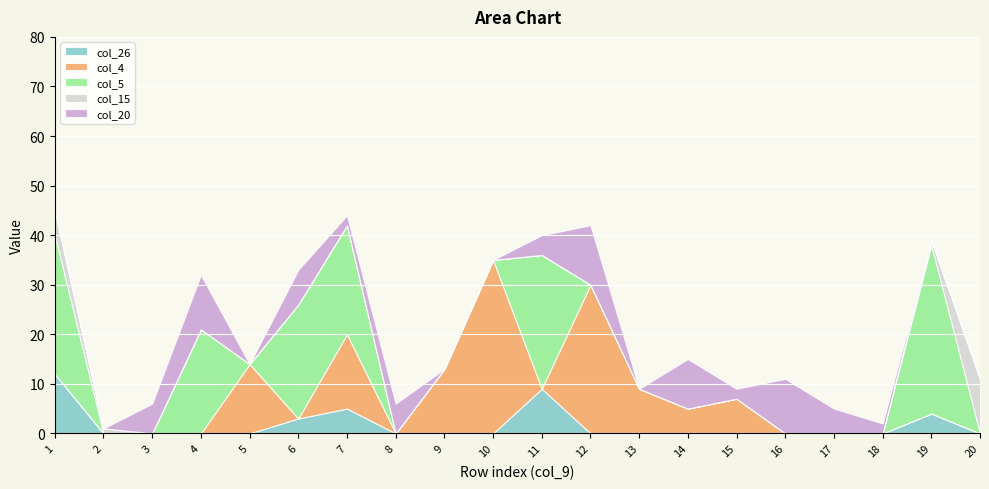

True or false: col_4 has more than 1 points higher than both neighbors.

True